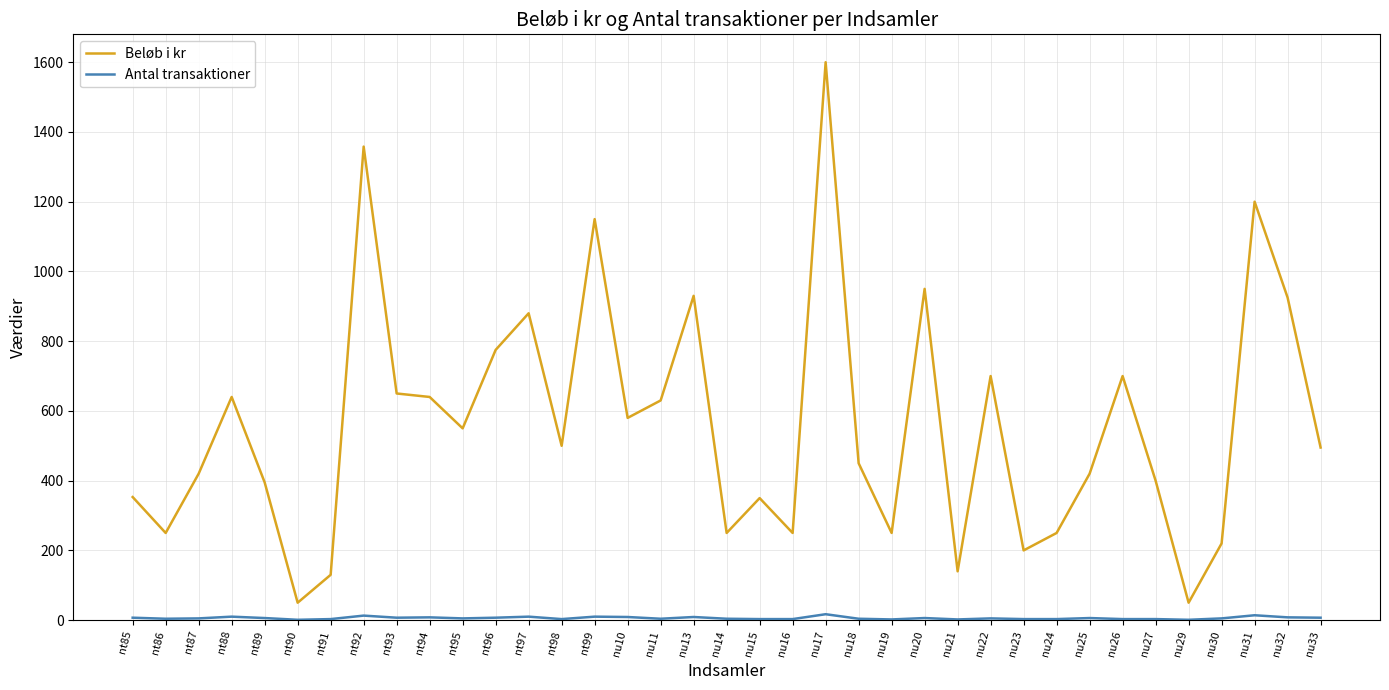

Which series has the largest range (max minus min)?

Beløb i kr